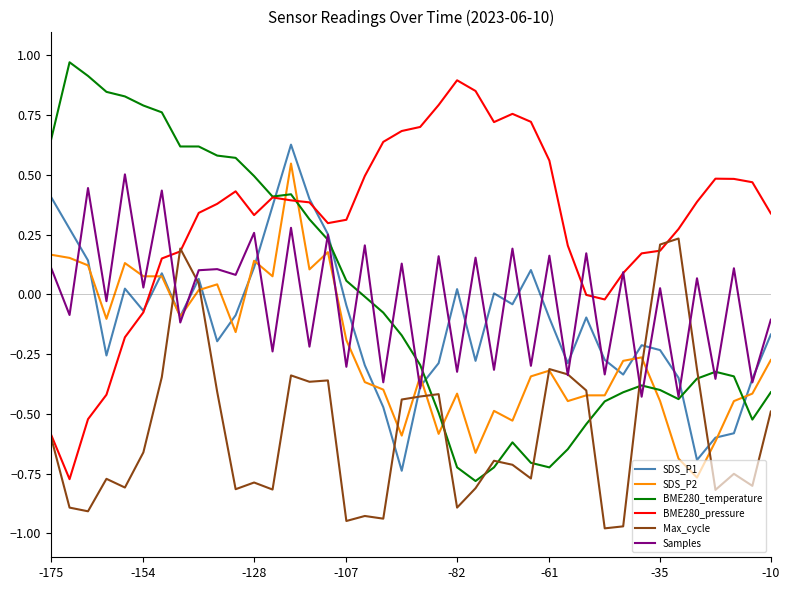

Which series ends up on top after the final intersection of SDS_P2 and BME280_temperature?

SDS_P2